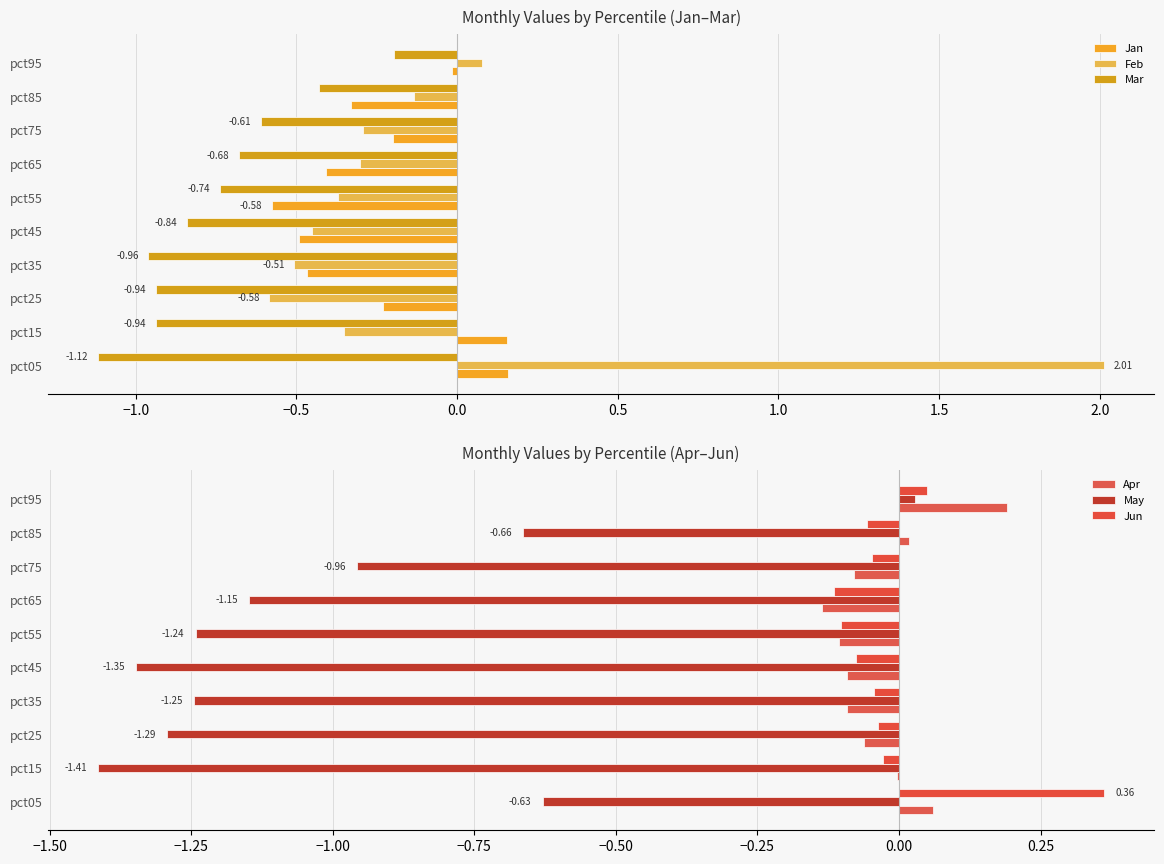

What is the difference between the maximum and minimum values in the Apr series?

0.3